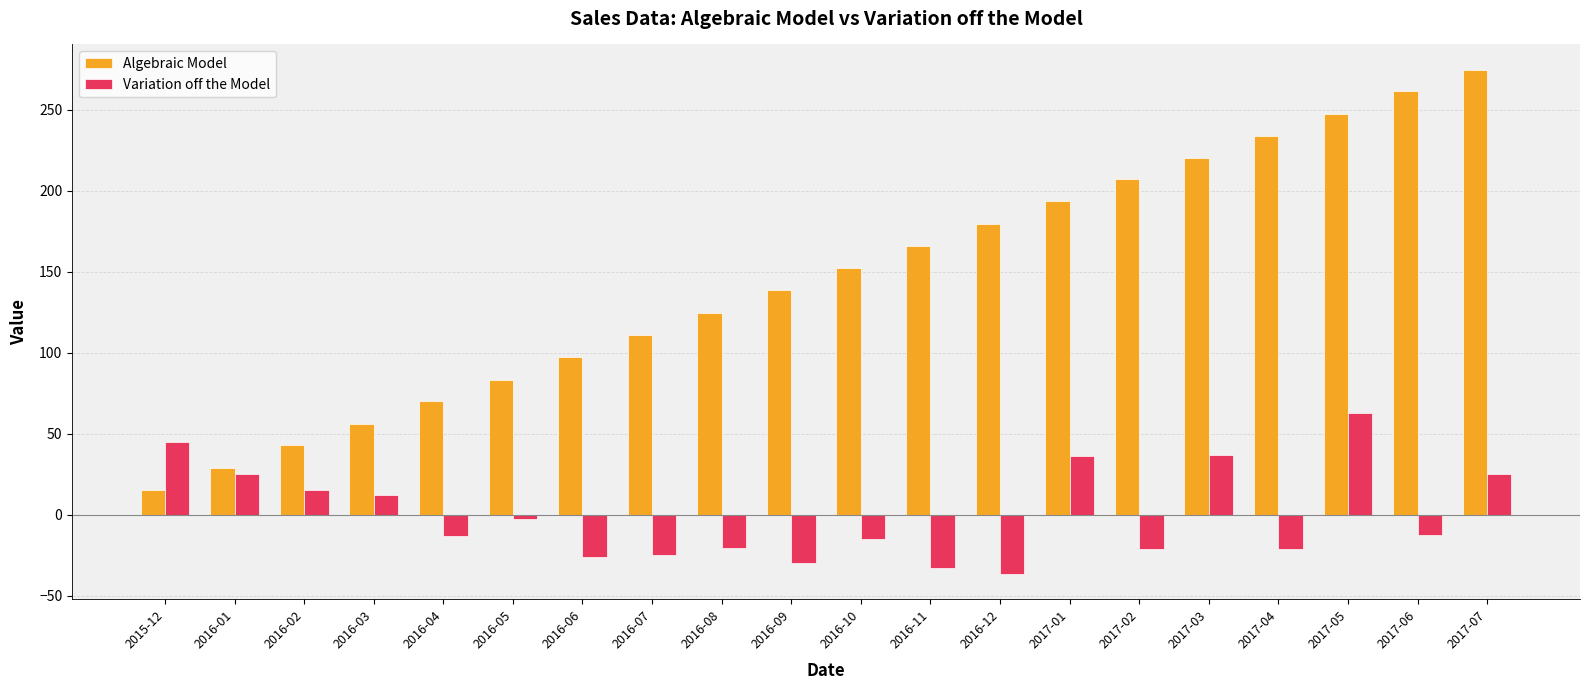

At which category does the chart reach its minimum across all series?

2016-12